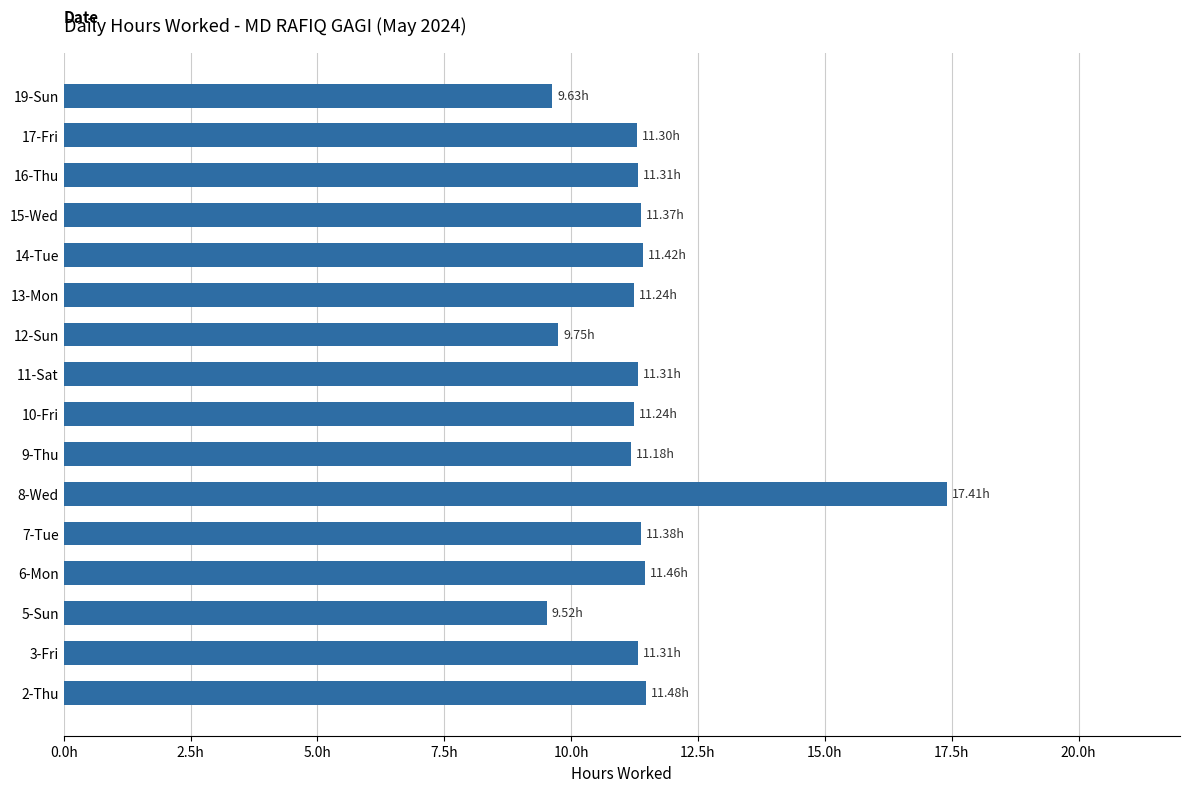

Which label corresponds to the largest value in the chart?

8-Wed